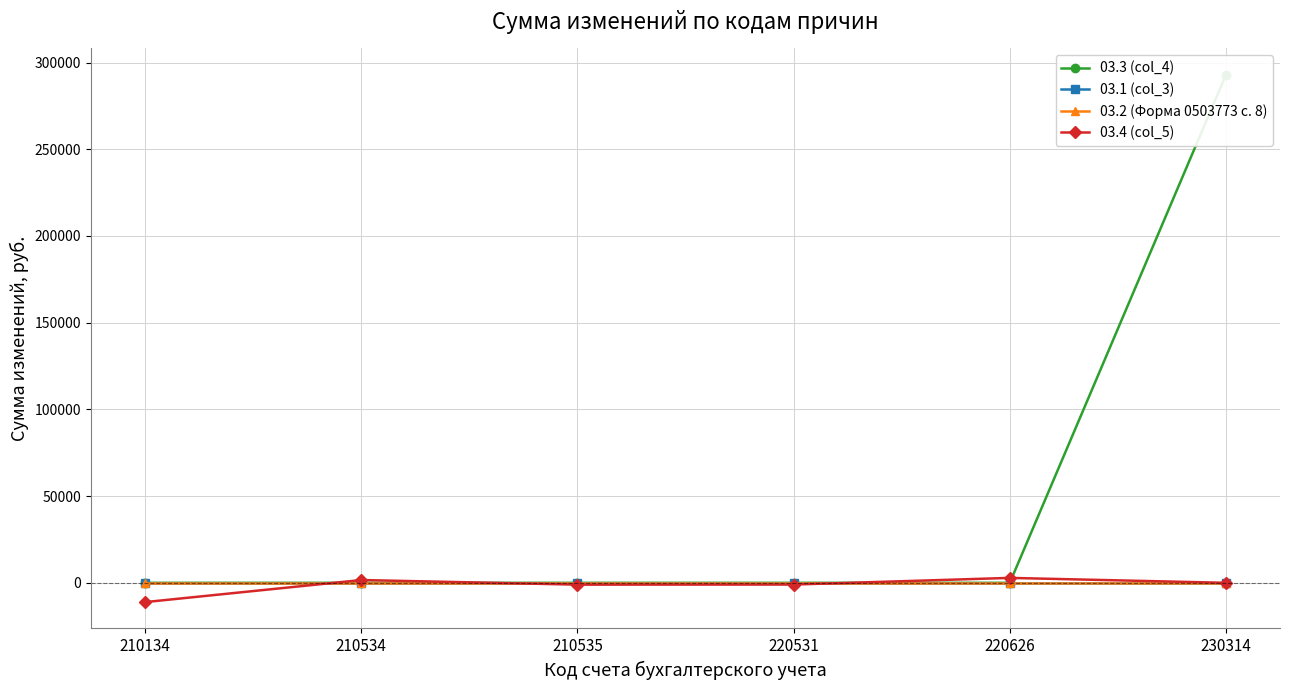

True or false: 03.2 (Форма 0503773 с. 8) and 03.1 (col_3) intersect in this chart.

False